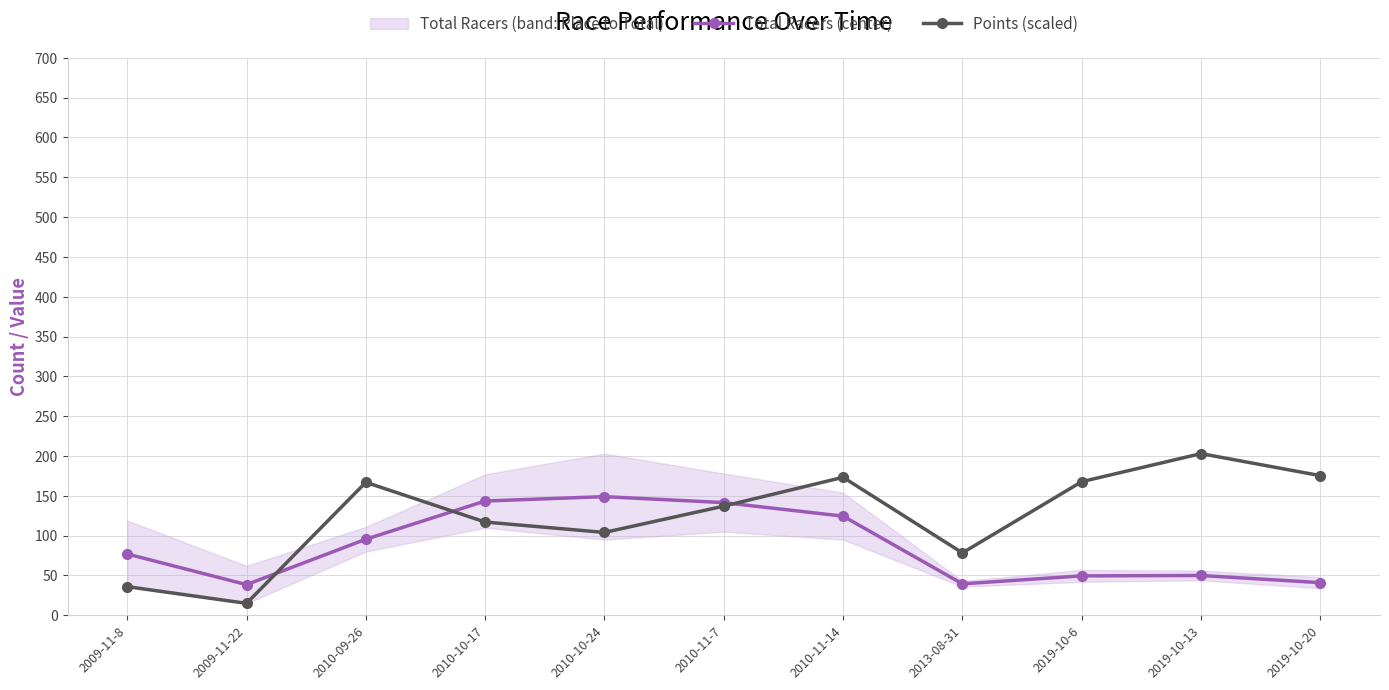

What is the difference between the maximum and minimum values in the Total Racers (center) series?

110.5